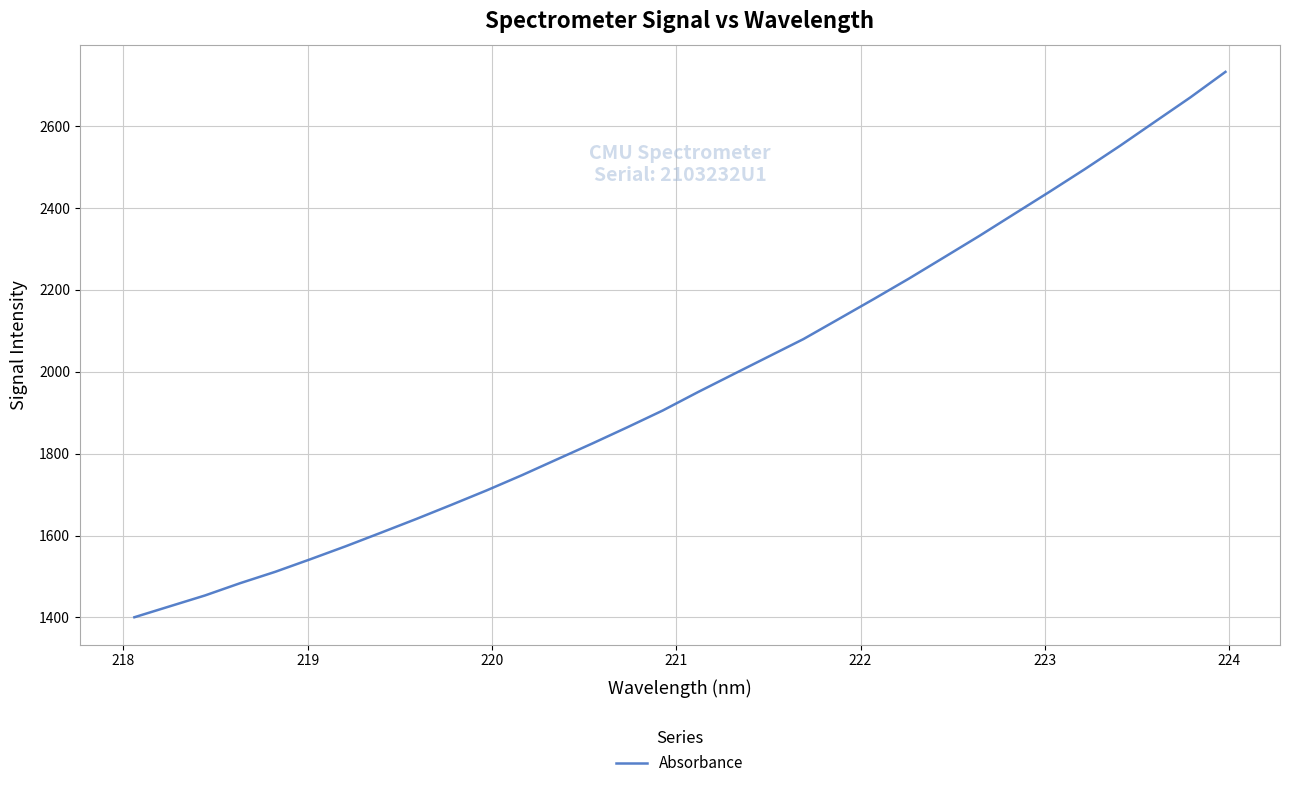

Count the number of categories in the chart.

32